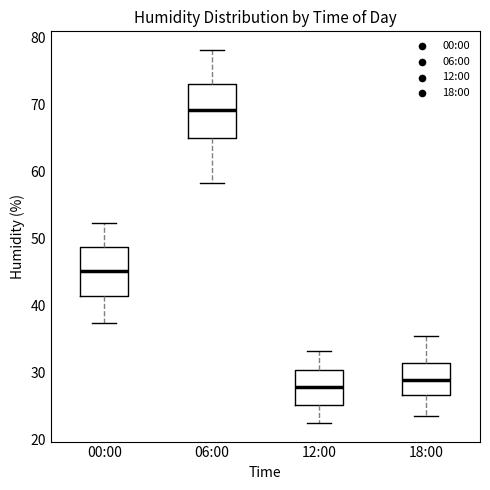

Reading left to right, transcribe this box plot: for each box, give where its median line is, the range the box spans, and where its two whiskers end, as read against the y-axis. The values are not printed on the chart, so give them approximately, as read against the axis.

00:00: median 45, box 41 to 49, whiskers 37 to 52
06:00: median 69, box 65 to 73, whiskers 58 to 78
12:00: median 28, box 25 to 30, whiskers 22 to 33
18:00: median 29, box 27 to 31, whiskers 24 to 35